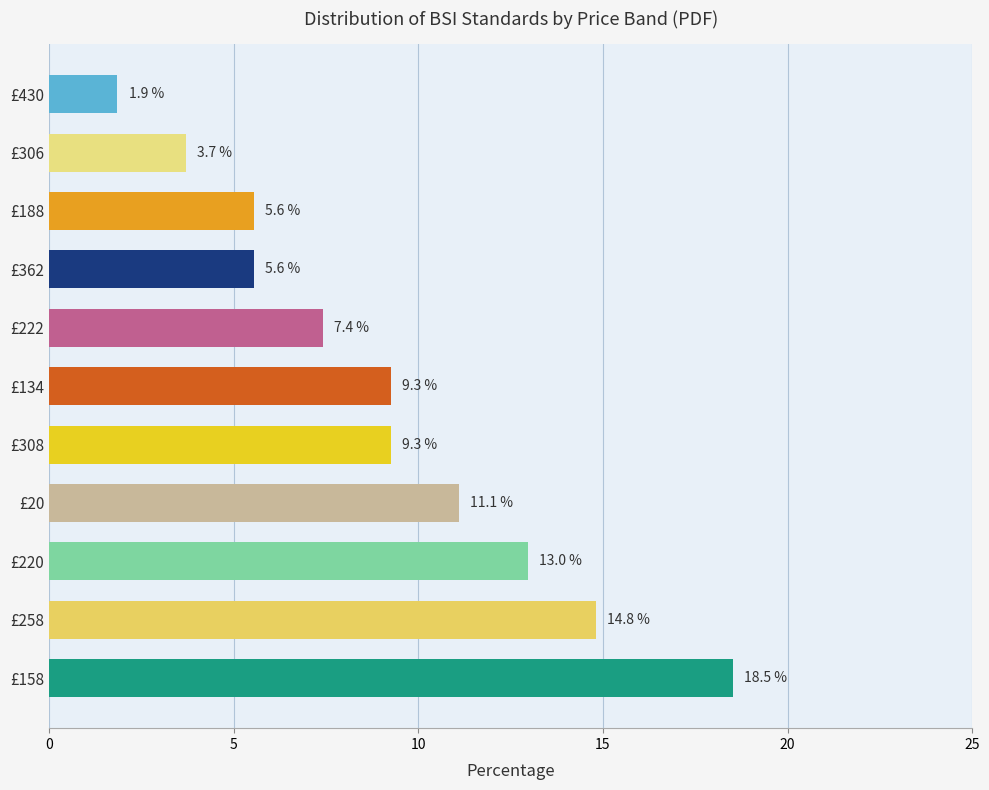

What is the approximate value at £306?

3.7